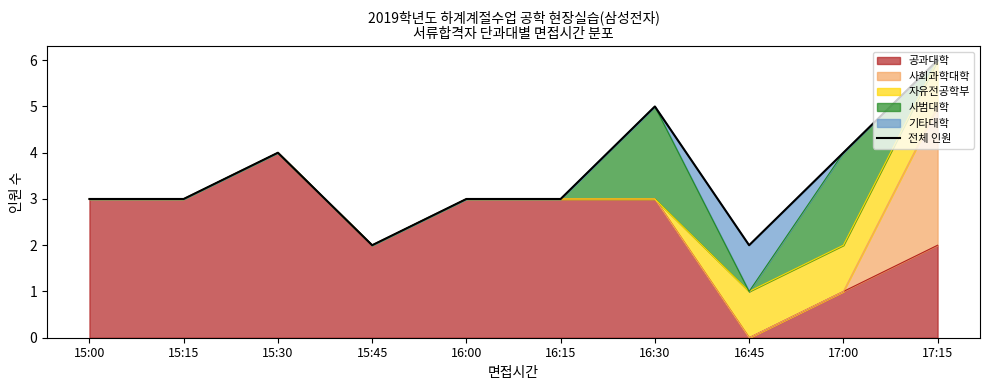

What is the difference between the maximum and minimum values?

4